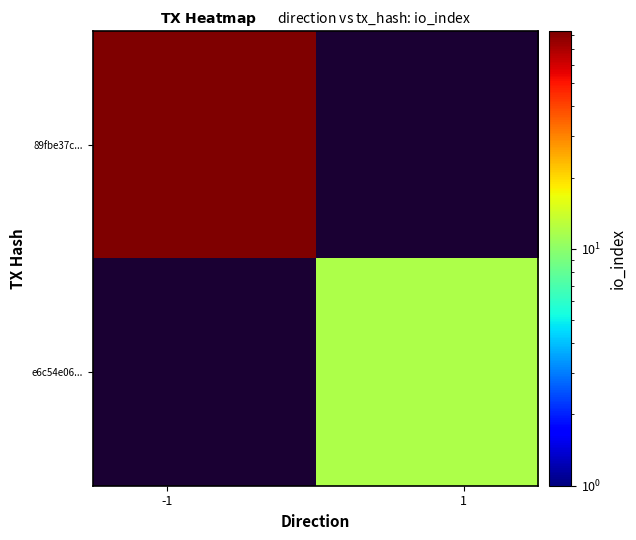

Reading left to right, extract all data points from this chart.

89fbe37c...: 83	0
e6c54e06...: 0	12